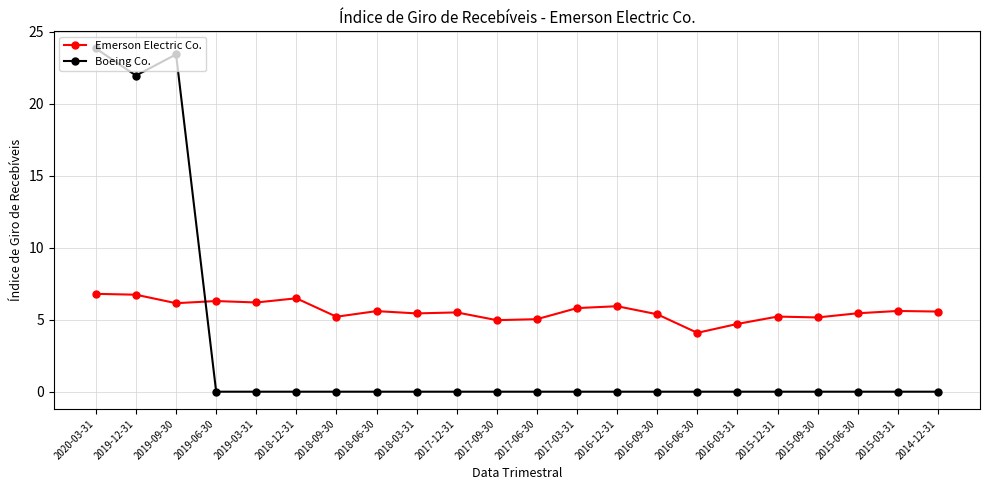

How many times do Boeing Co. and Emerson Electric Co. cross each other?

1